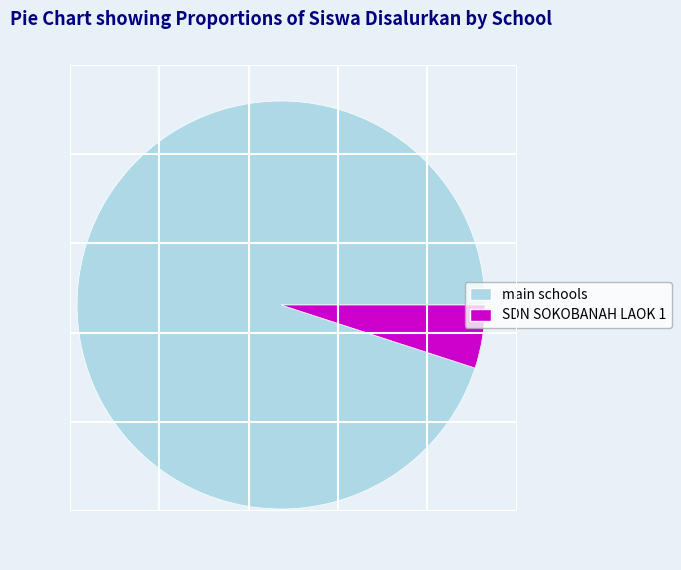

Is there any slice that represents more than half of the pie?

Yes